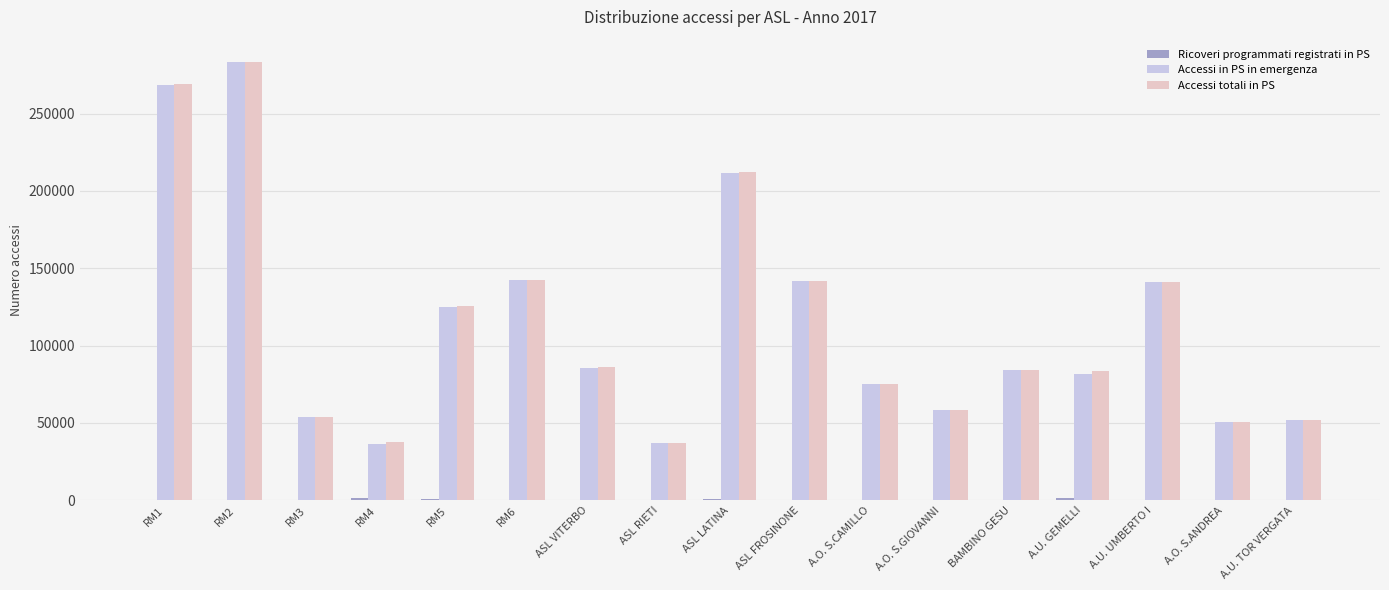

What is the total value across all series at ASL FROSINONE?

283622